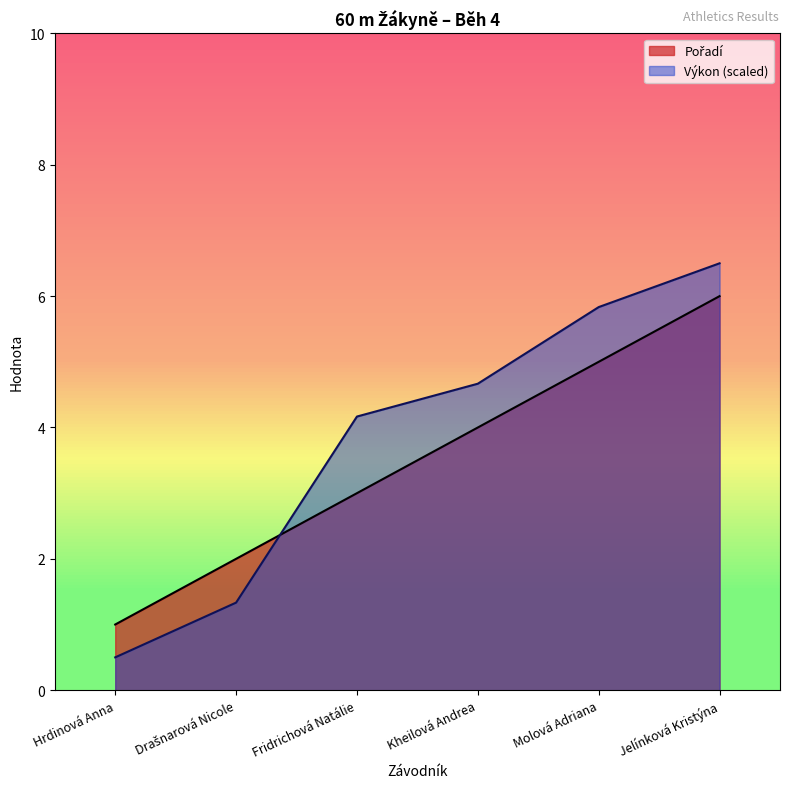

True or false: Pořadí and Výkon cross at least once.

True